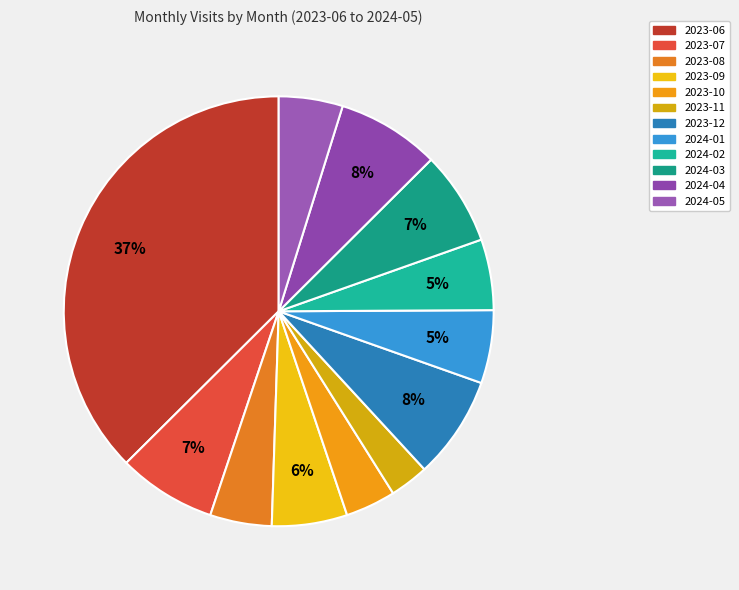

To the nearest percent, what is the average slice percentage?

8%